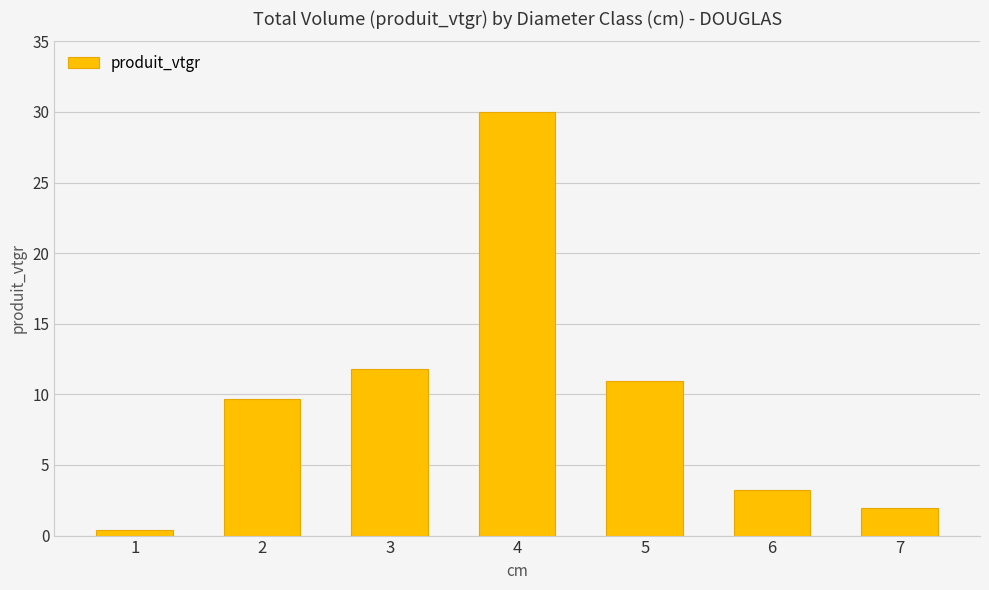

Reading left to right, transcribe all the data shown in this chart.

1=0.4	2=9.7	3=11.8	4=30.0	5=11.0	6=3.2	7=2.0